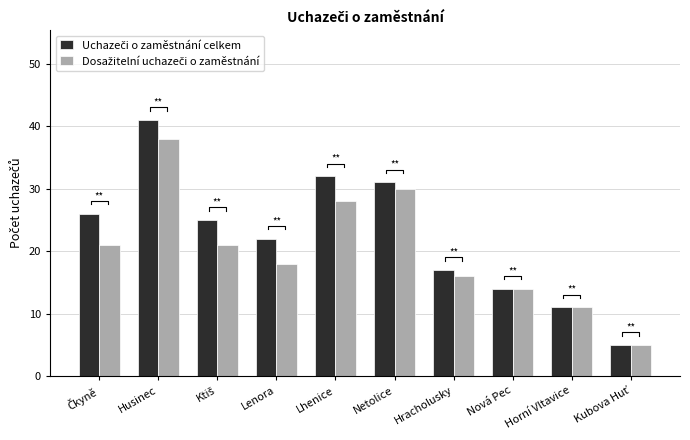

Which series has the largest total across all categories?

Uchazeči o zaměstnání celkem